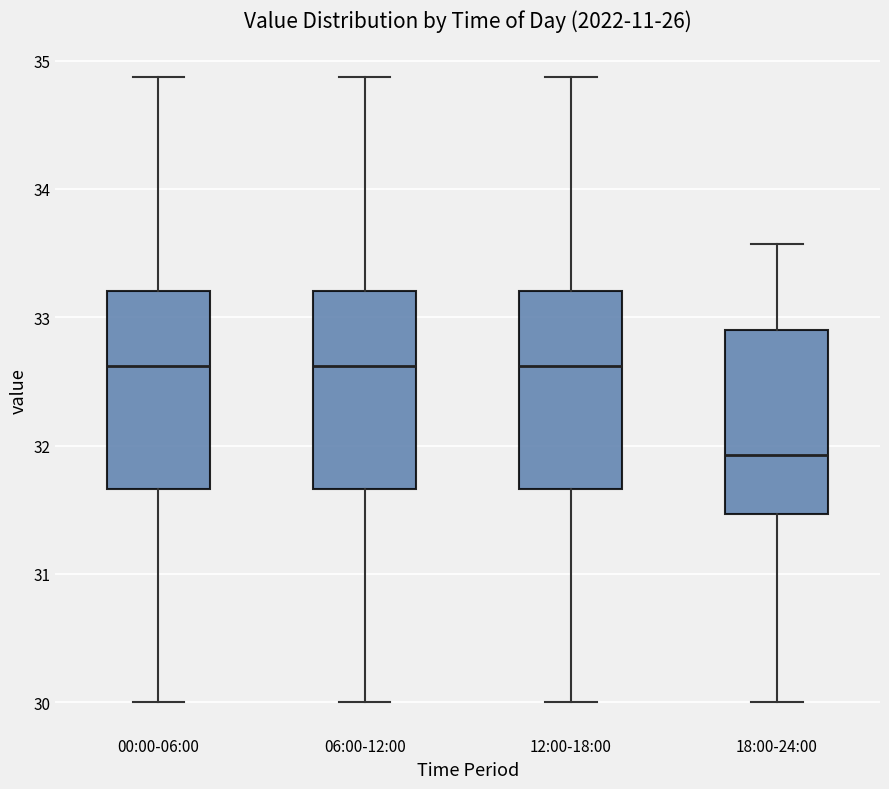

Reading left to right, read every box against the y-axis: the position of its median line, the range the box covers, and the ends of its whiskers. The values are not printed on the chart, so give them approximately, as read against the axis.

00:00-06:00: median 32.6, box 31.7 to 33.2, whiskers 30.0 to 34.9
06:00-12:00: median 32.6, box 31.7 to 33.2, whiskers 30.0 to 34.9
12:00-18:00: median 32.6, box 31.7 to 33.2, whiskers 30.0 to 34.9
18:00-24:00: median 31.9, box 31.5 to 32.9, whiskers 30.0 to 33.6